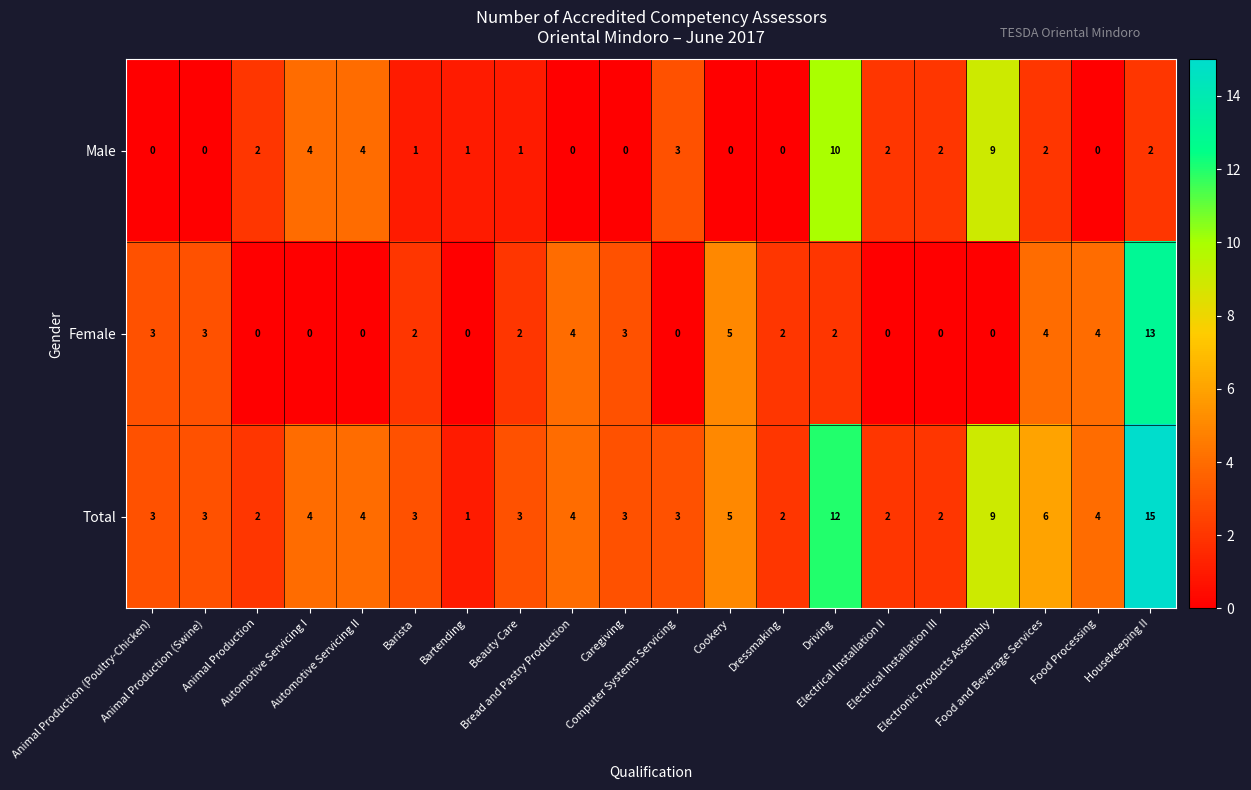

How many data points in Female are less than 2?

8